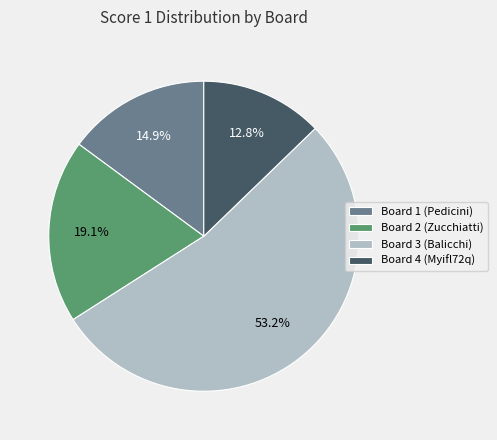

Which category accounts for the majority?

Board 3 (Balicchi)